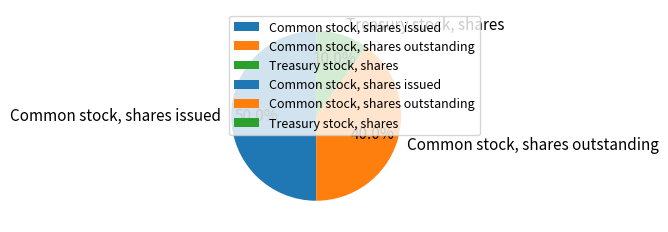

To the nearest percent, what is the average slice percentage?

33%